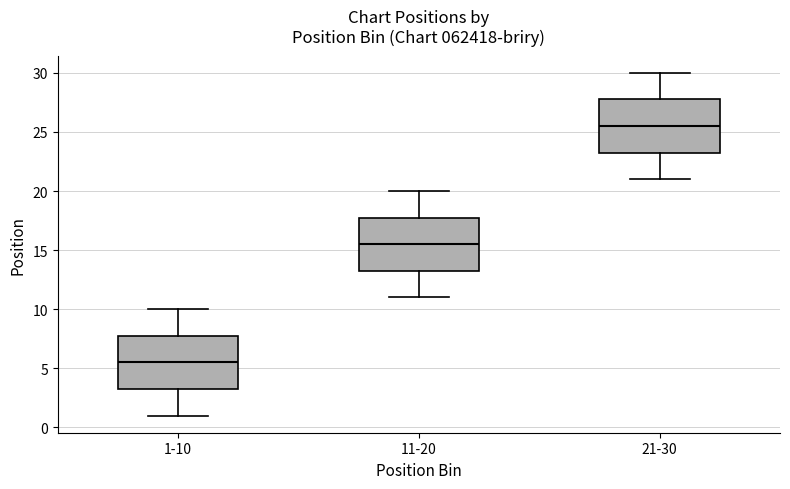

Where does the lower whisker of the box for 11-20 end on the y-axis? The values are not printed on the chart, so give them approximately, as read against the axis.

11.0